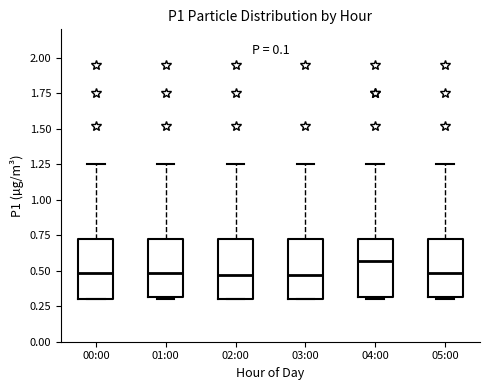

Reading left to right, read every box against the y-axis: the position of its median line, the range the box covers, and the ends of its whiskers. The values are not printed on the chart, so give them approximately, as read against the axis.

00:00: median 0.50, box 0.30 to 0.75, whiskers 0.30 to 1.25
01:00: median 0.50, box 0.30 to 0.75, whiskers 0.30 (just below the box's lower edge) to 1.25
02:00: median 0.45, box 0.30 to 0.75, whiskers 0.30 to 1.25
03:00: median 0.45, box 0.30 to 0.75, whiskers 0.30 to 1.25
04:00: median 0.55, box 0.30 to 0.75, whiskers 0.30 (just below the box's lower edge) to 1.25
05:00: median 0.50, box 0.30 to 0.75, whiskers 0.30 (just below the box's lower edge) to 1.25